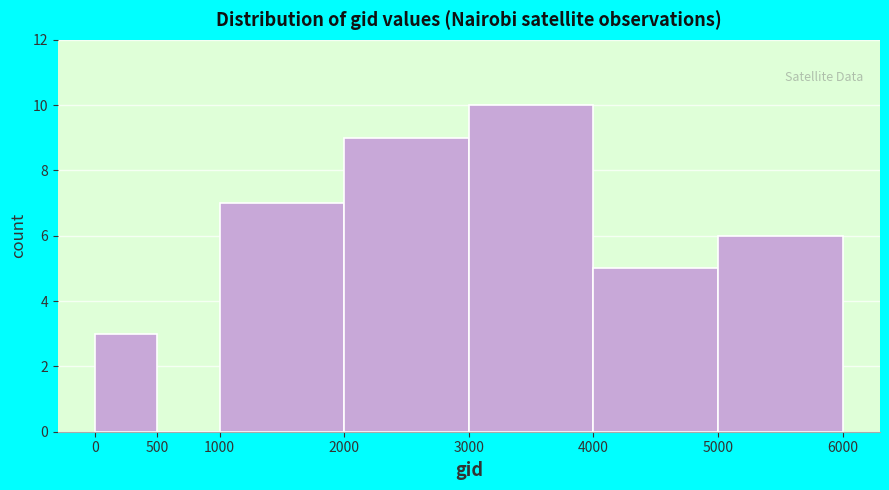

Reading left to right, transcribe this chart: for each bar, give the range it covers on the x-axis and its height. The values are not printed on the chart, so give them approximately, as read against the axis.

0 to 500: 3
500 to 1000: 0
1000 to 2000: 7
2000 to 3000: 9
3000 to 4000: 10
4000 to 5000: 5
5000 to 6000: 6